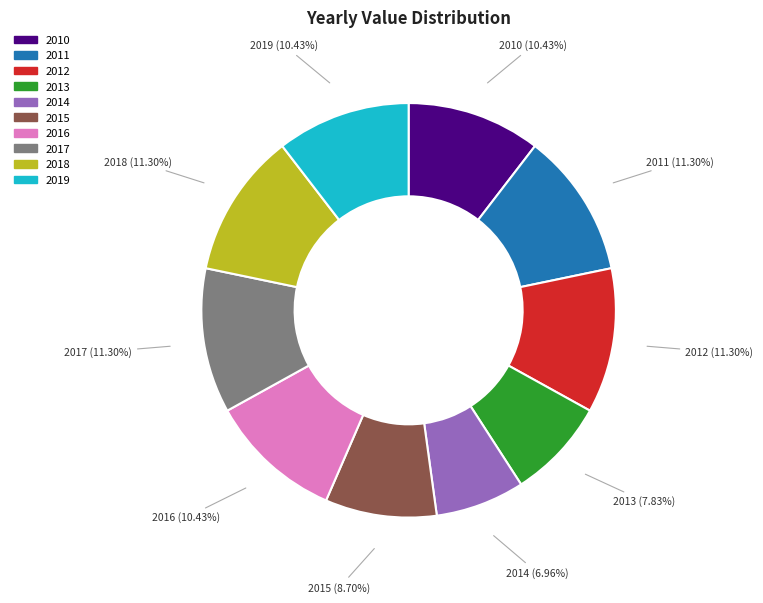

Which has a higher value, 2014 or 2013?

2013